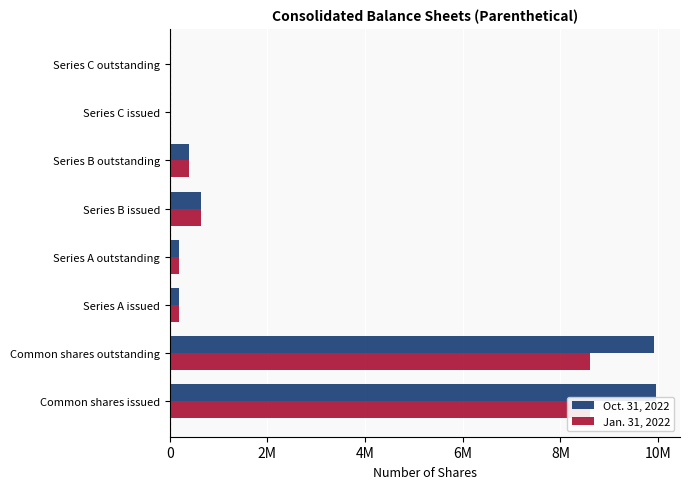

What are all the series names shown in the legend?

Oct. 31, 2022, Jan. 31, 2022